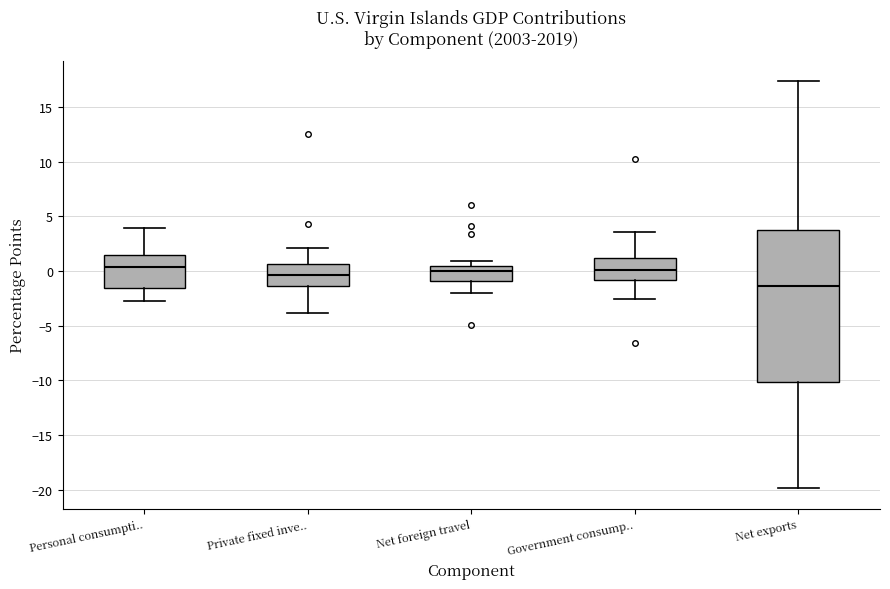

Comparing the boxes themselves (not the whiskers), which one is the tallest?

Net exports